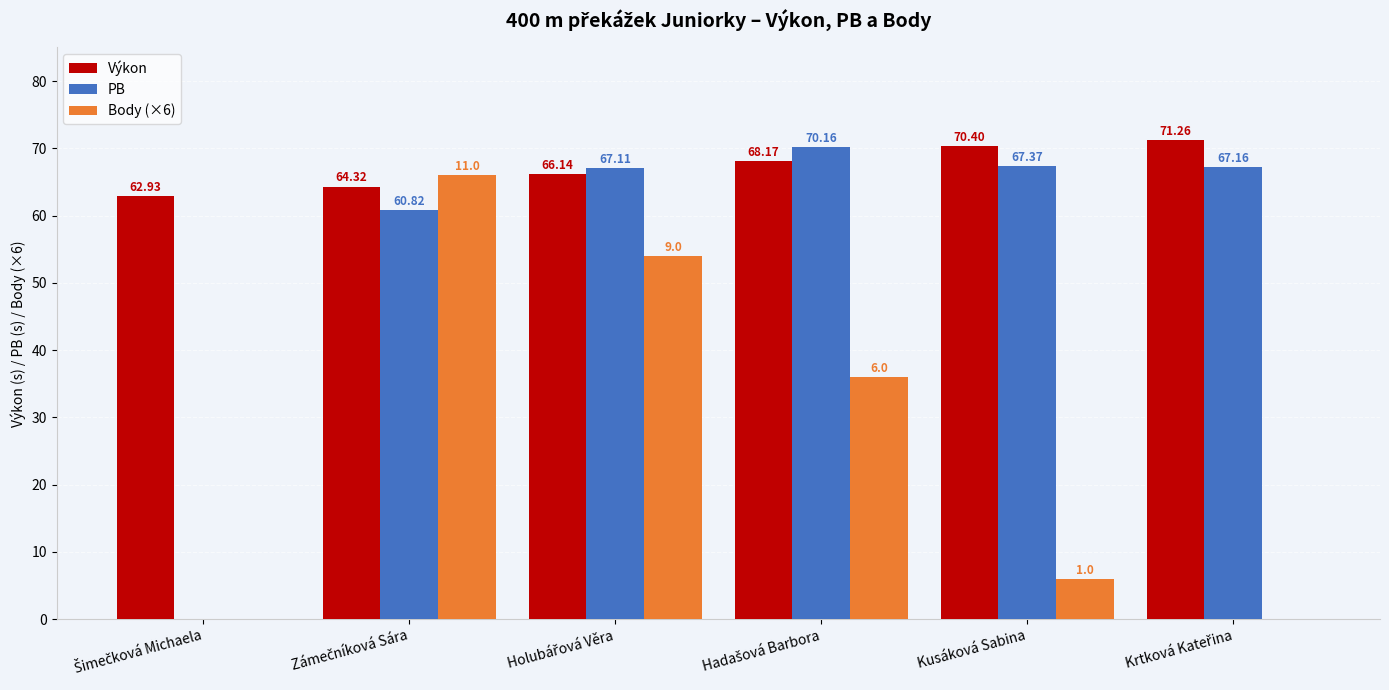

Is it true that Body (×6) equals 10.6 at Kusáková Sabina?

False